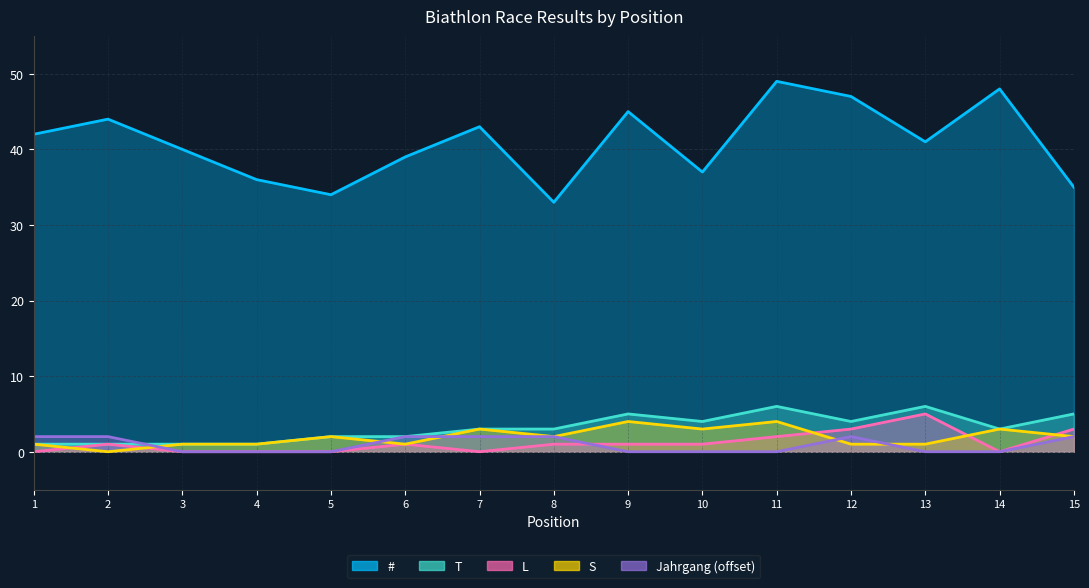

True or false: # and L intersect in this chart.

False